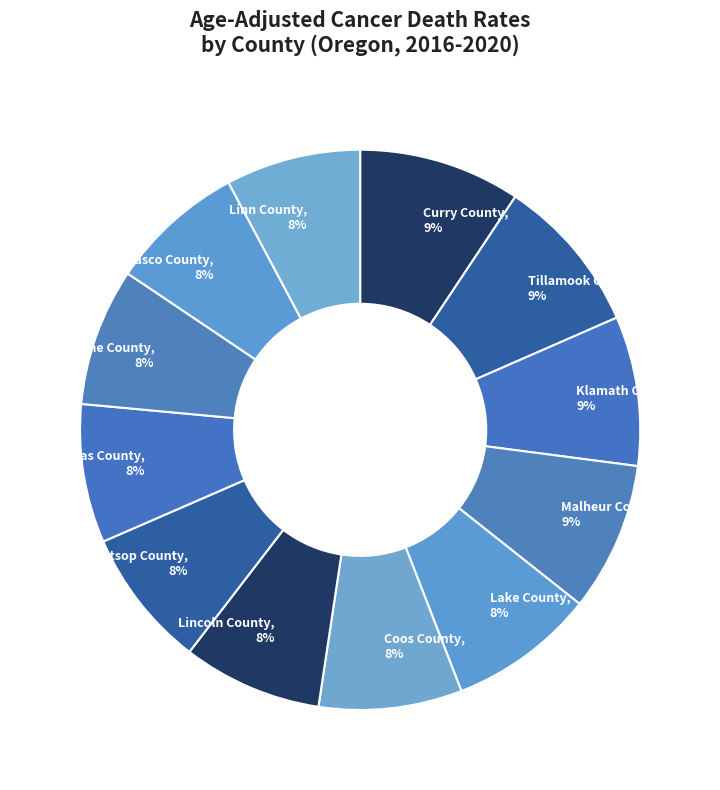

True or false: Linn County accounts for 8% of the total.

True